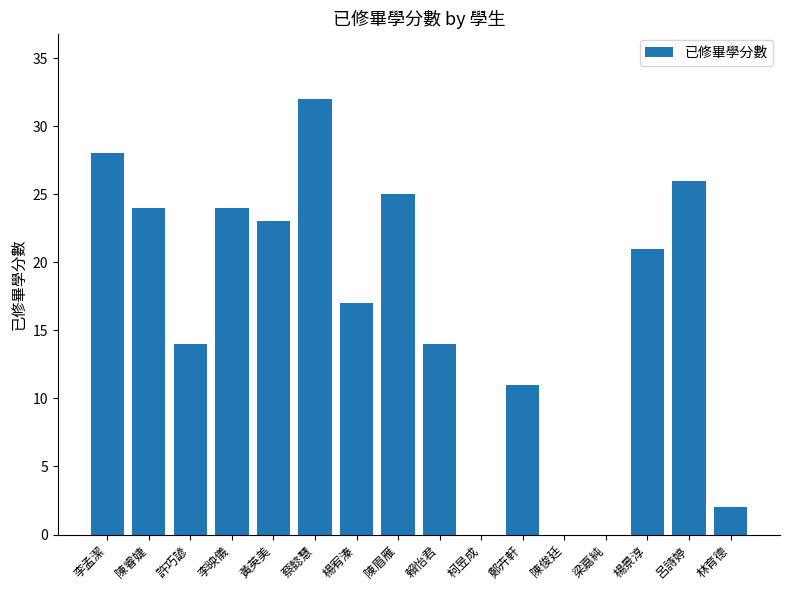

At which label does the data first exceed 21?

李孟潔